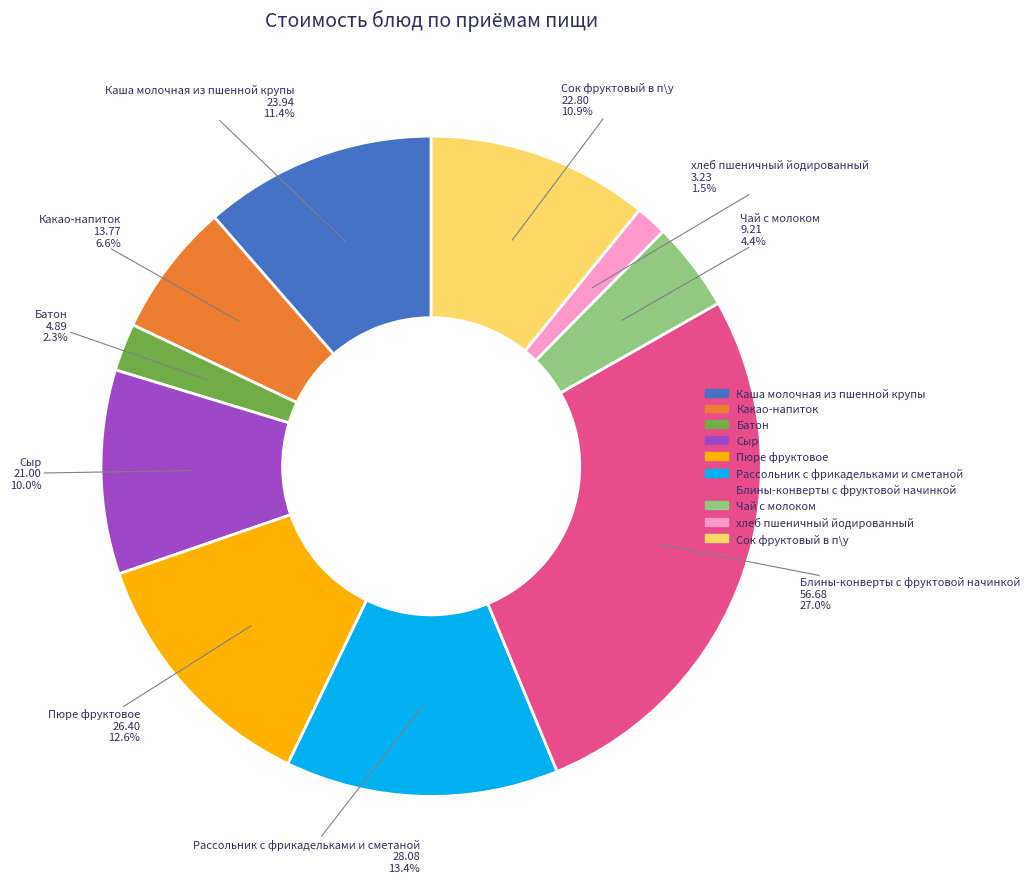

To the nearest percent, what is the combined percentage of Батон and хлеб пшеничный йодированный?

4%